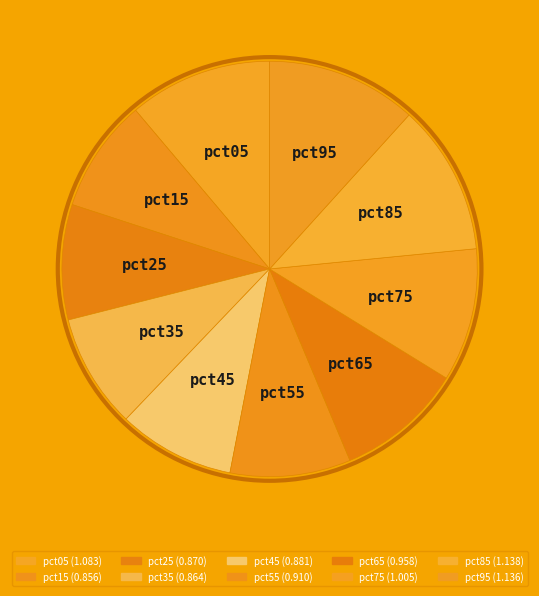

Between pct15 and pct05, which is larger?

pct05